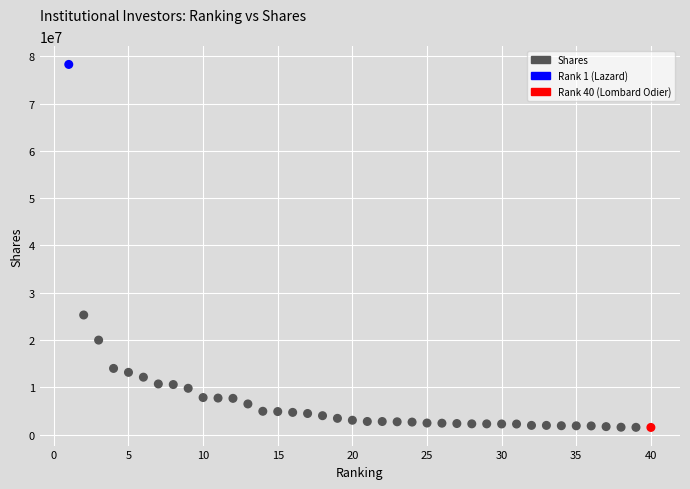

What is the range of X values (max minus min)?

39